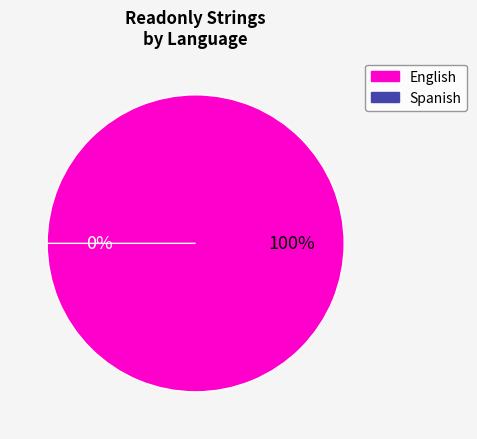

Is it true that Spanish is 0% of the pie?

True